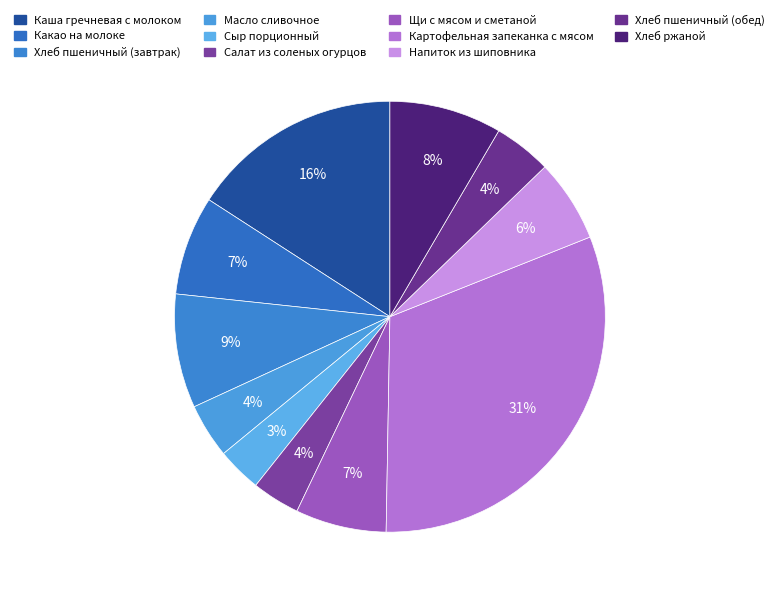

What is the largest slice in the pie chart?

Картофельная запеканка с мясом